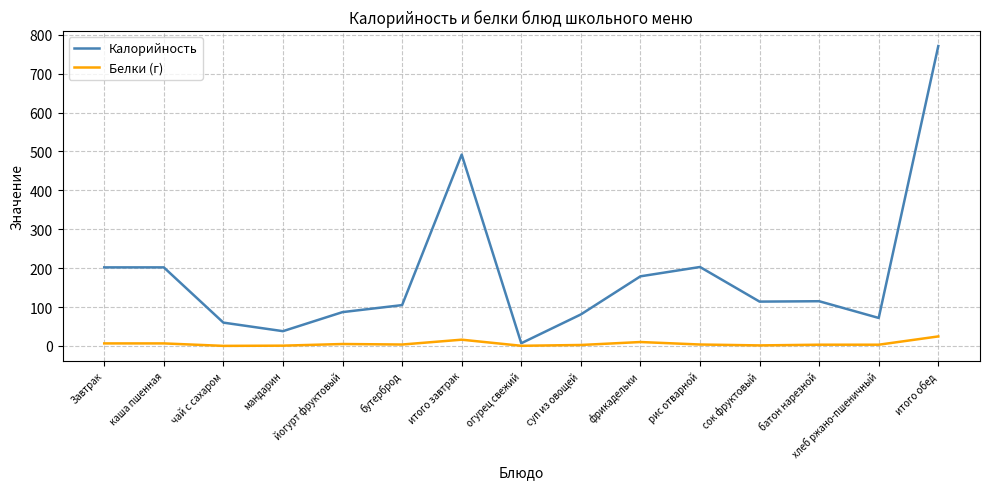

Is this an area chart (filled region under the line)?

No